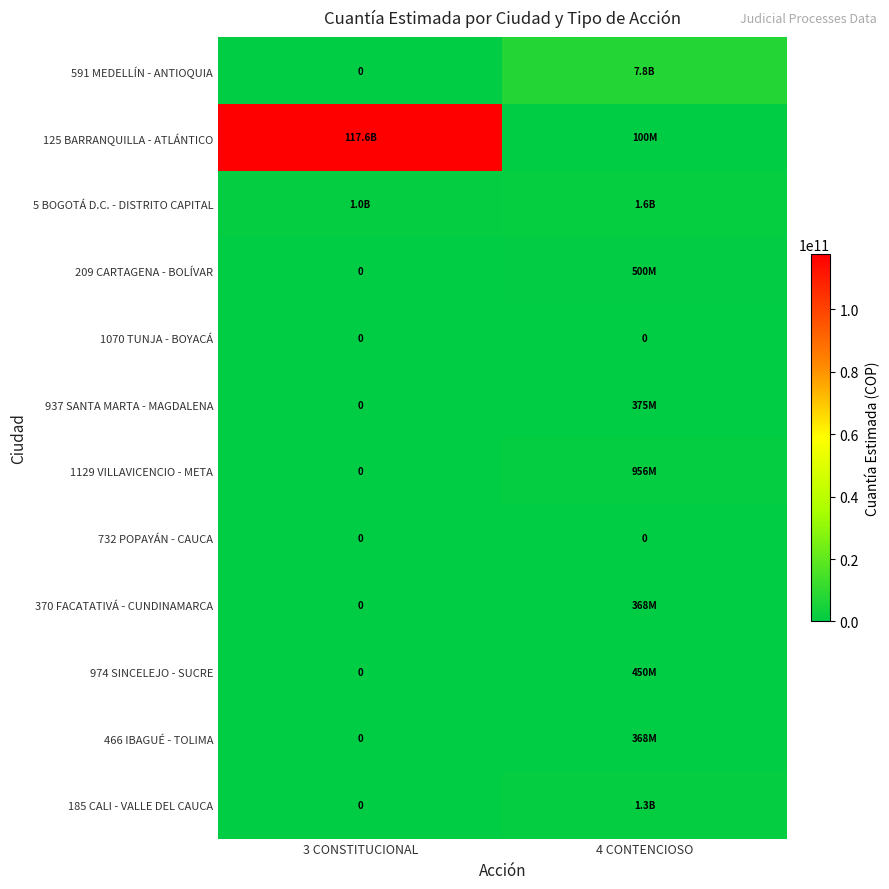

What is the approximate value of 125 BARRANQUILLA - ATLÁNTICO at 4 CONTENCIOSO?

100000000